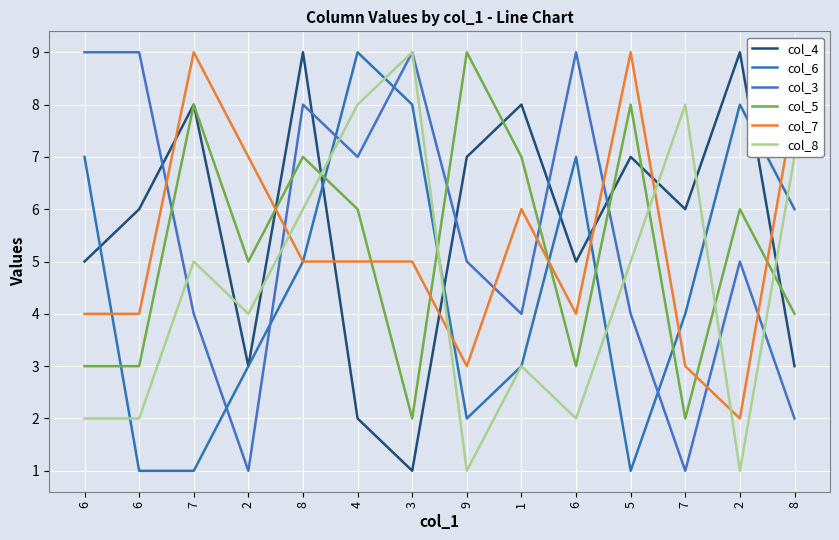

Count the number of data series in this chart.

6